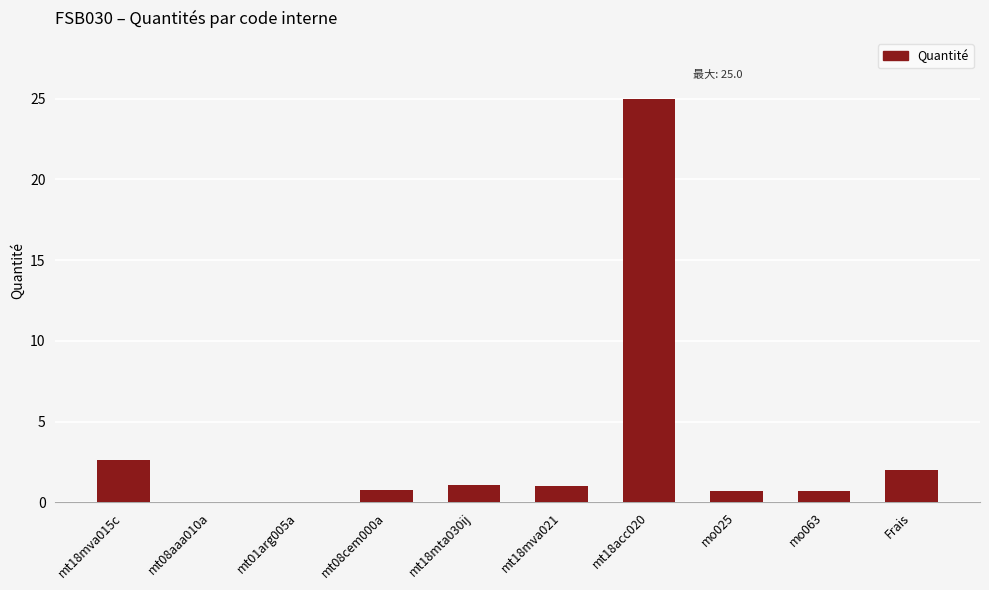

True or false: the data shows 0.0 at mt01arg005a.

True